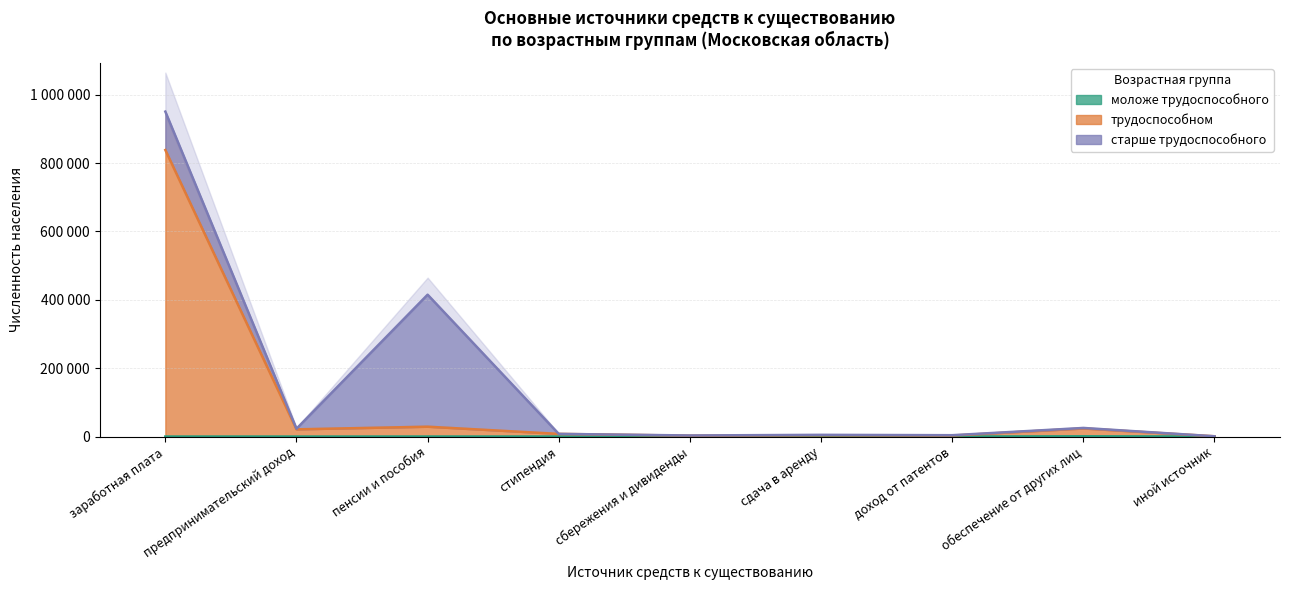

What is the label of the 1st point from the left?

заработная плата